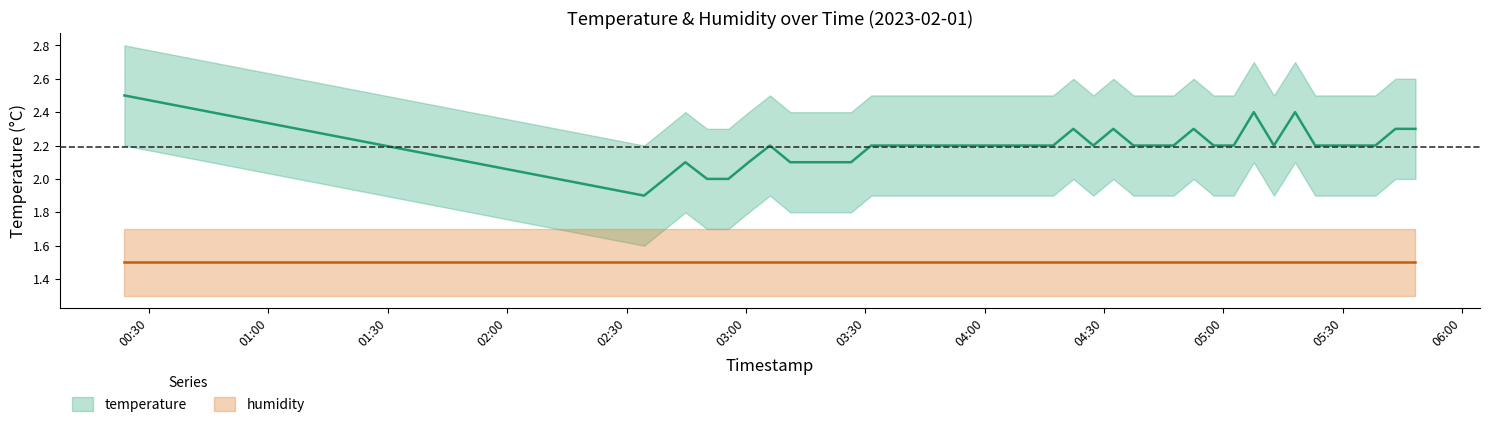

True or false: the data shows 2.2 at 2023-02-01T04:27:19.

True